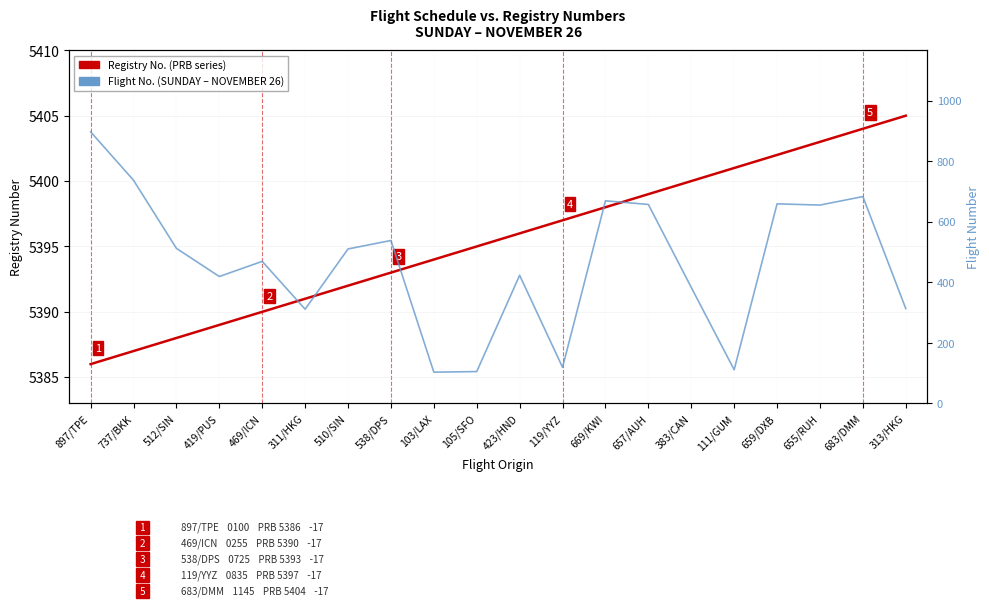

Is the value of Flight No. at 313/HKG greater than the value of Registry No. (PRB series) at 669/KWI?

No